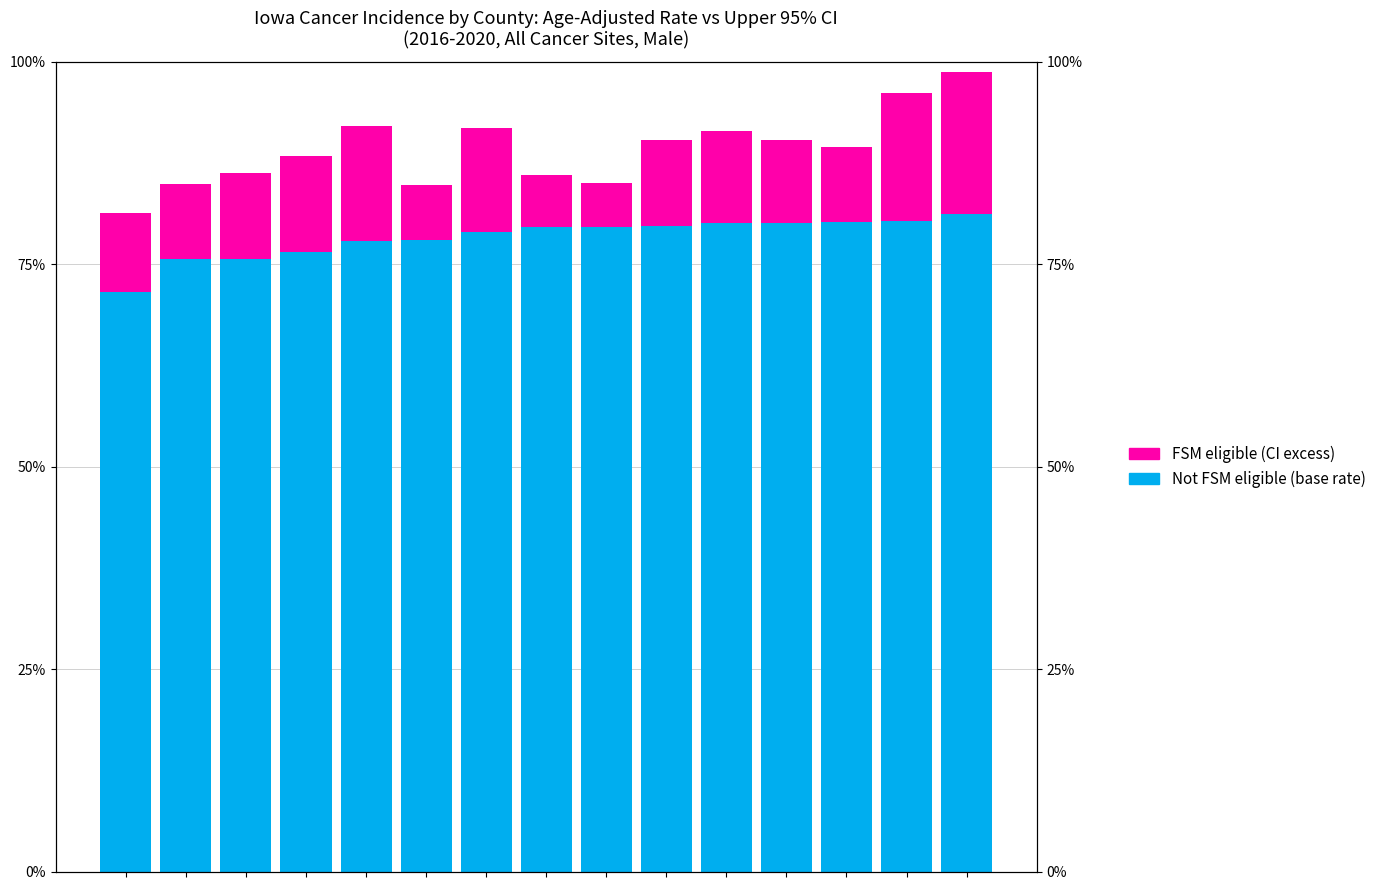

Between 10 and 14, which series saw the biggest shift?

FSM eligible